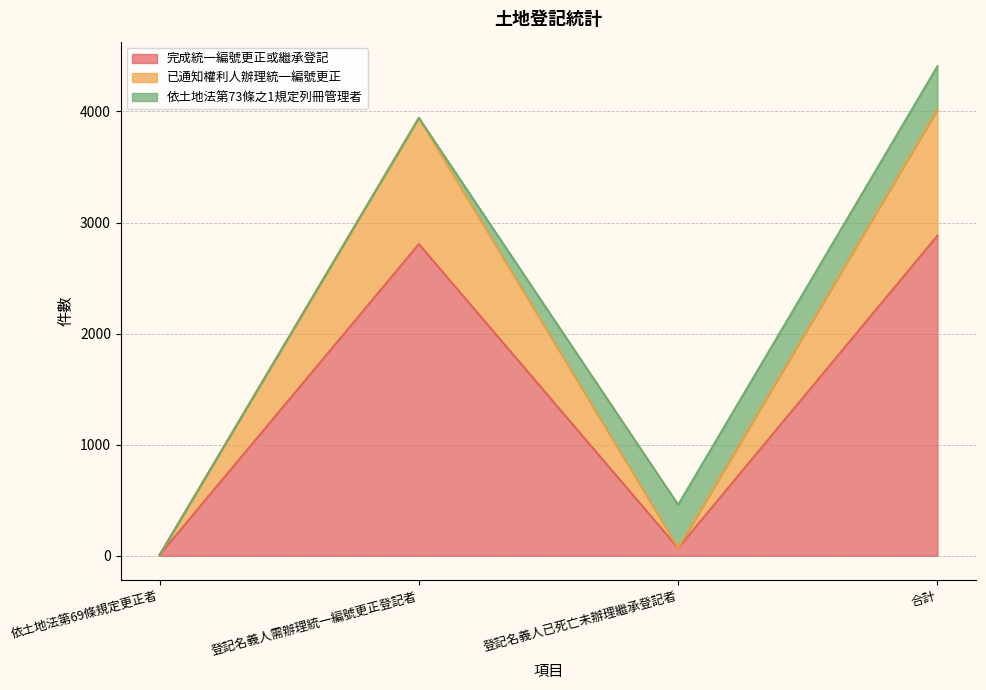

What is the total value across all series at 合計?

4408